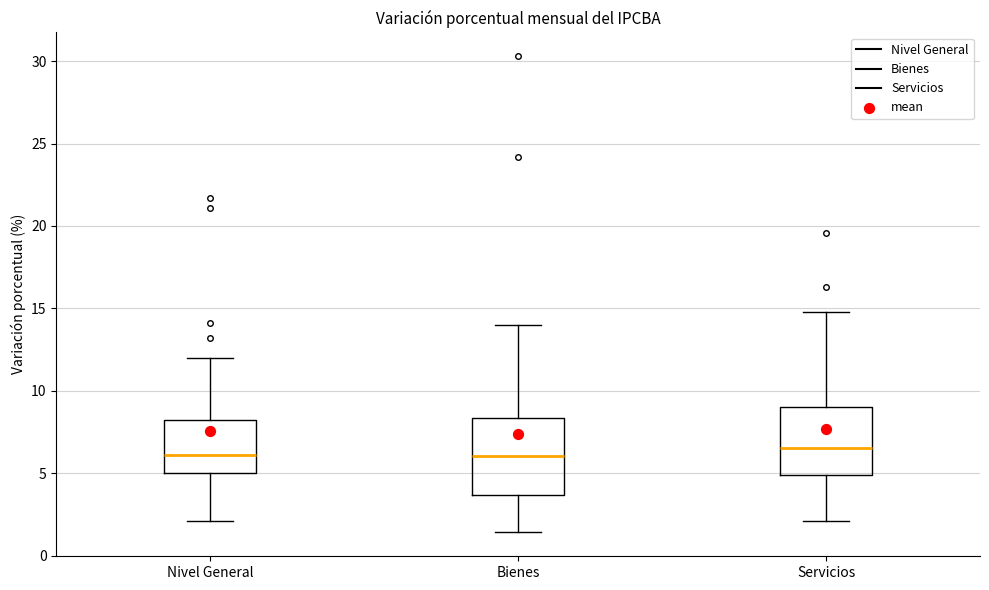

Reading left to right, read every box against the y-axis: the position of its median line, the range the box covers, and the ends of its whiskers. The values are not printed on the chart, so give them approximately, as read against the axis.

Nivel General: median 6.0, box 5.0 to 8.0, whiskers 2.0 to 12.0
Bienes: median 6.0, box 3.5 to 8.5, whiskers 1.5 to 14.0
Servicios: median 6.5, box 5.0 to 9.0, whiskers 2.0 to 15.0